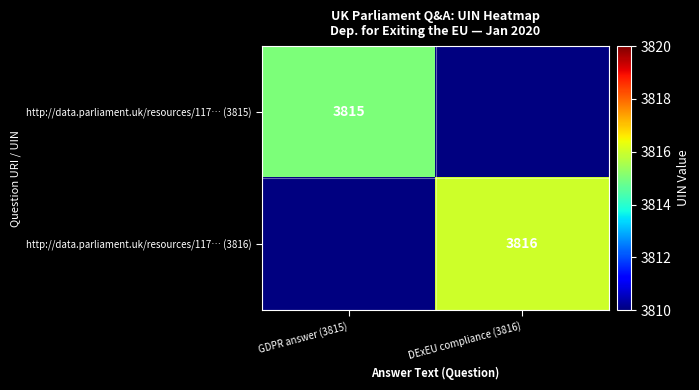

At how many categories does at least one series exceed 3815?

1